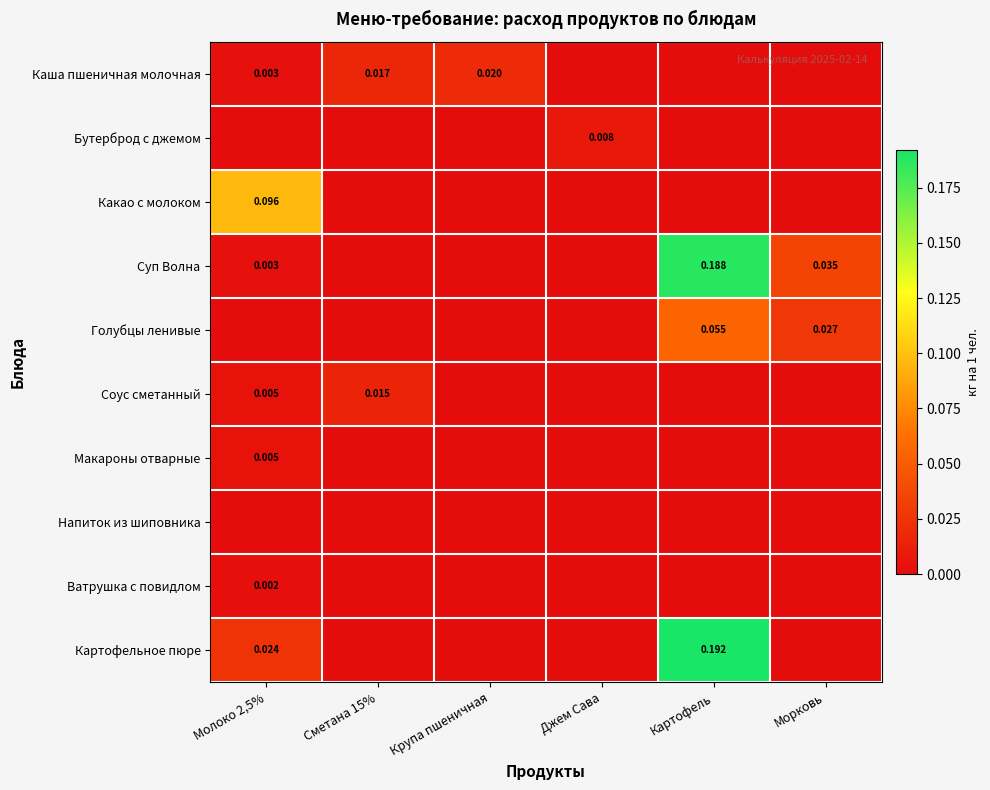

Is the value of Голубцы ленивые at Картофель greater than the value of Каша пшеничная молочная at Молоко 2,5%?

Yes